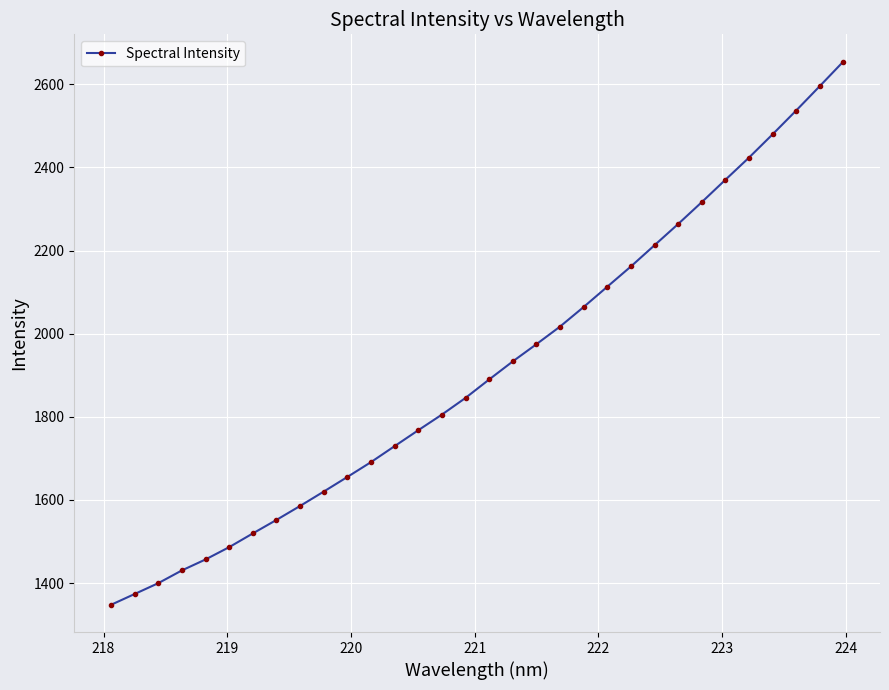

What is the smallest value displayed?

1347.4